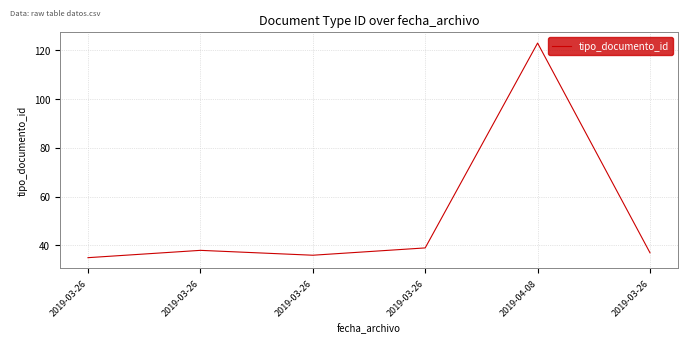

How many lines are shown in the chart?

1